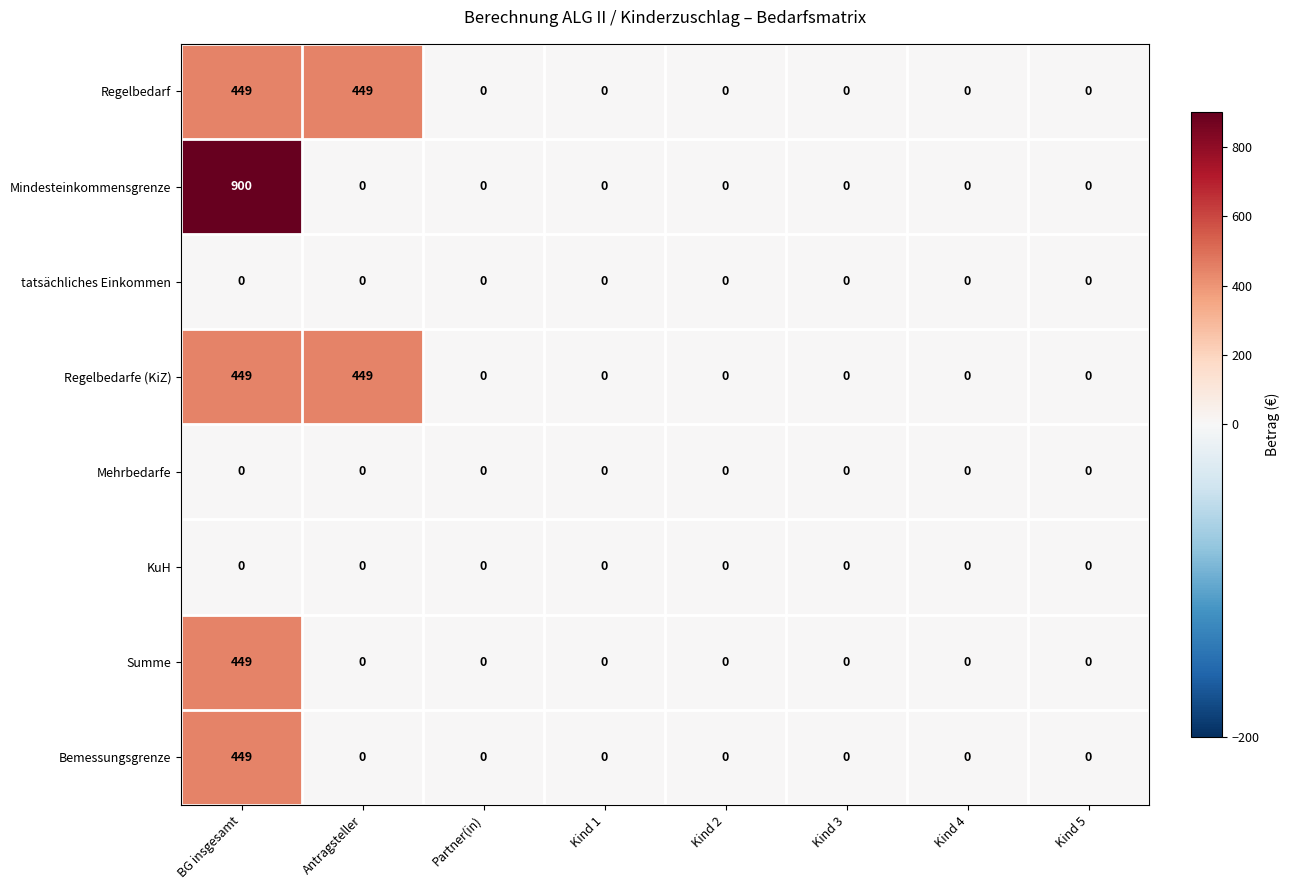

Which series has the largest total across all categories?

Mindesteinkommensgrenze